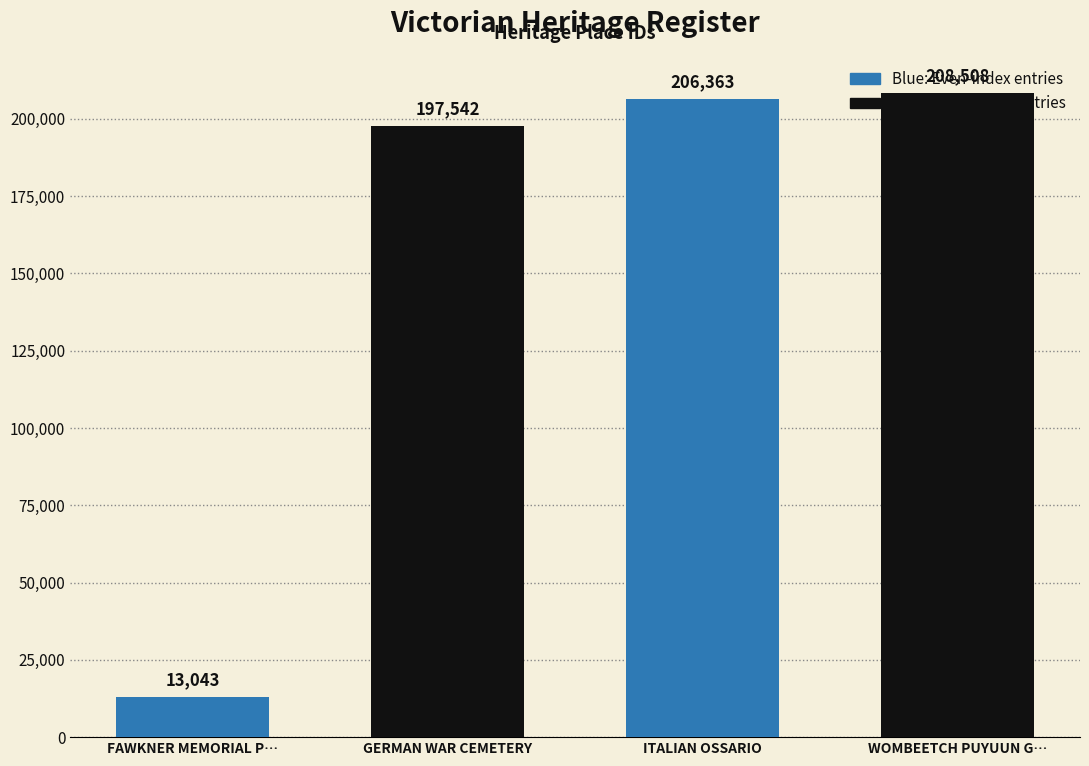

At which label is the value closest to 110775?

GERMAN WAR CEMETERY